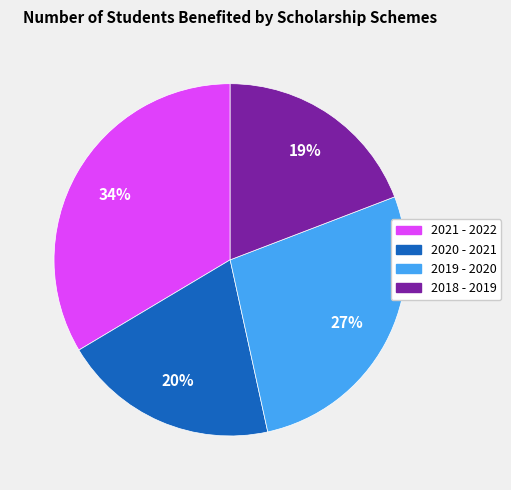

To the nearest percent, what percentage of the pie is 2018 - 2019?

19%